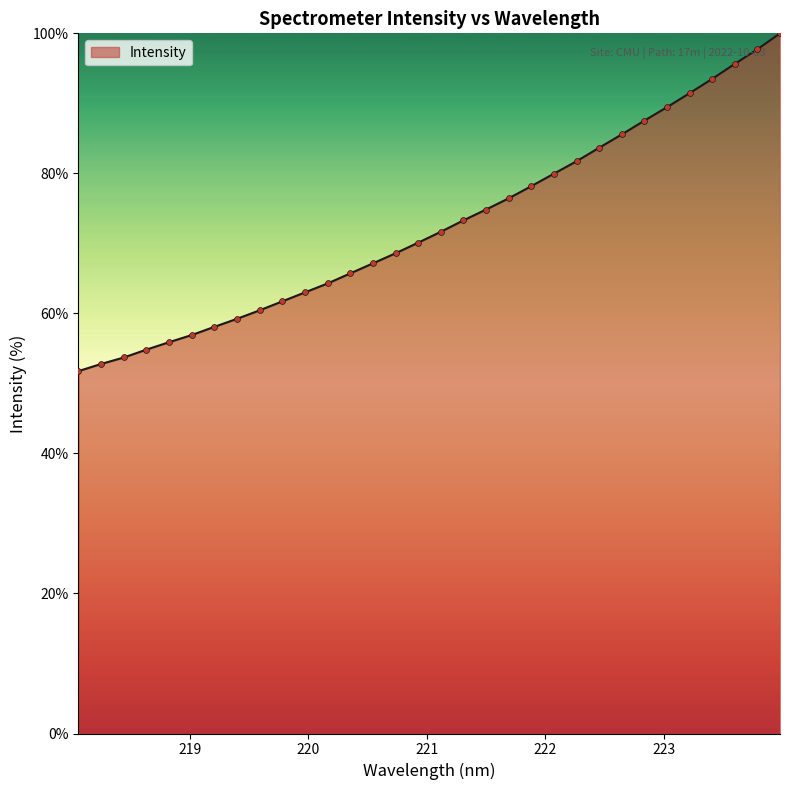

What is the greatest value displayed?

100.0